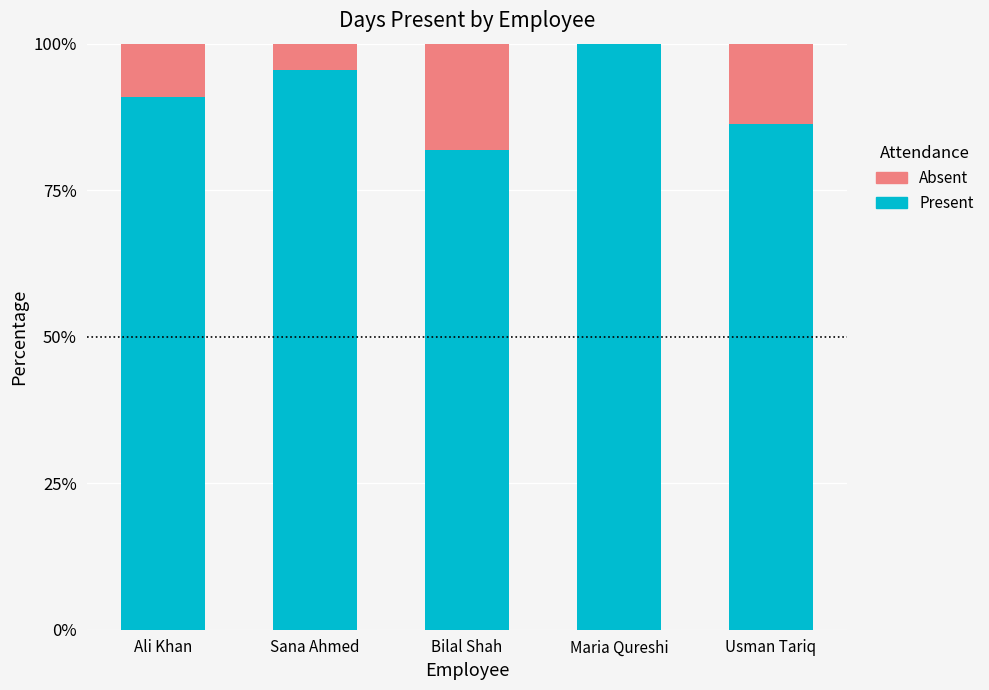

What is the highest value of the Present series?

100.0